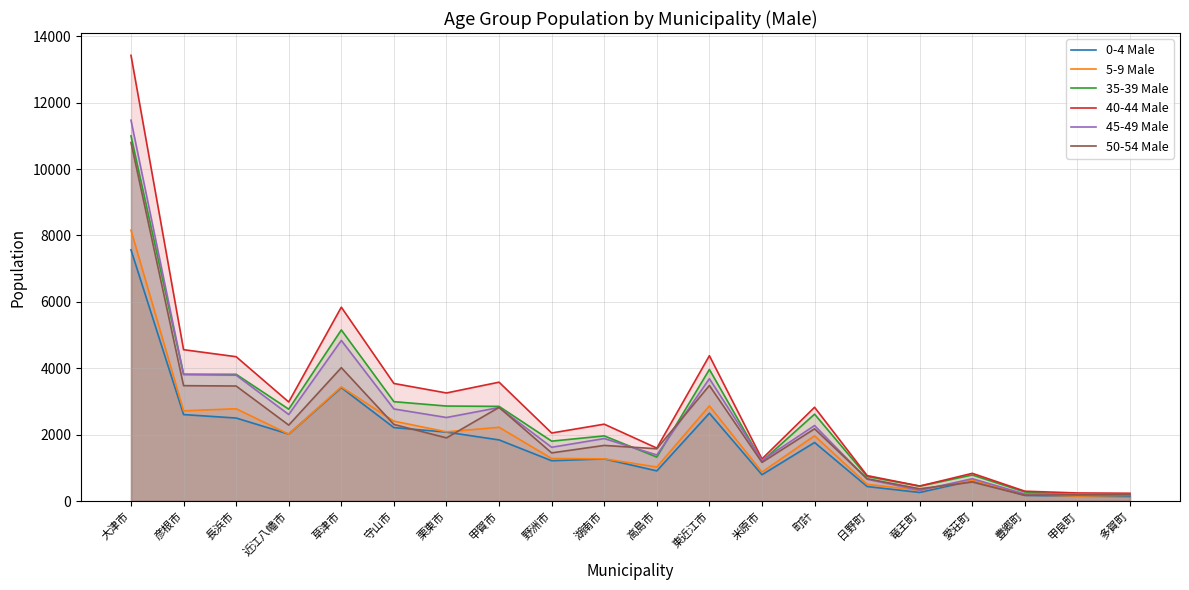

Is it true that 40-44 Male equals 1039 at 野洲市?

False